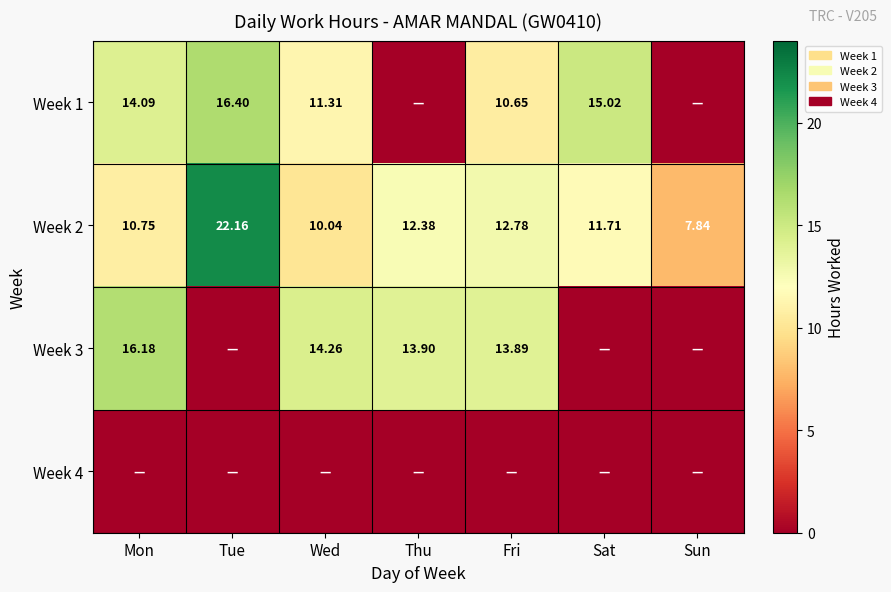

How many data points in Week 2 are above 11?

4